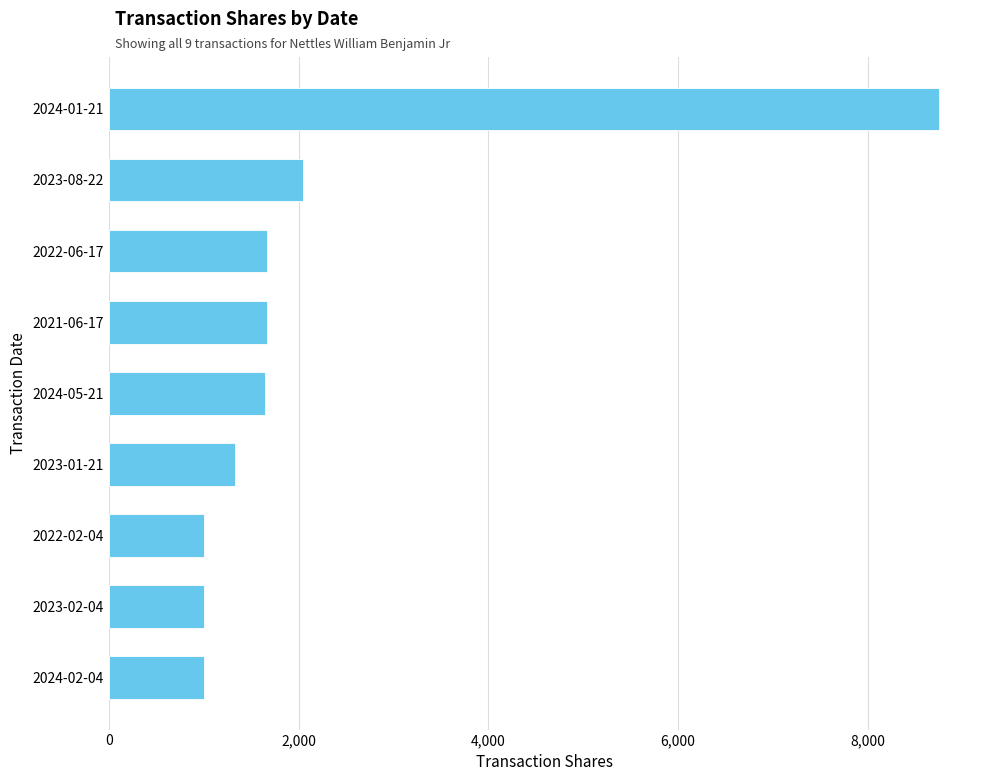

What is the minimum value shown in the chart?

1000